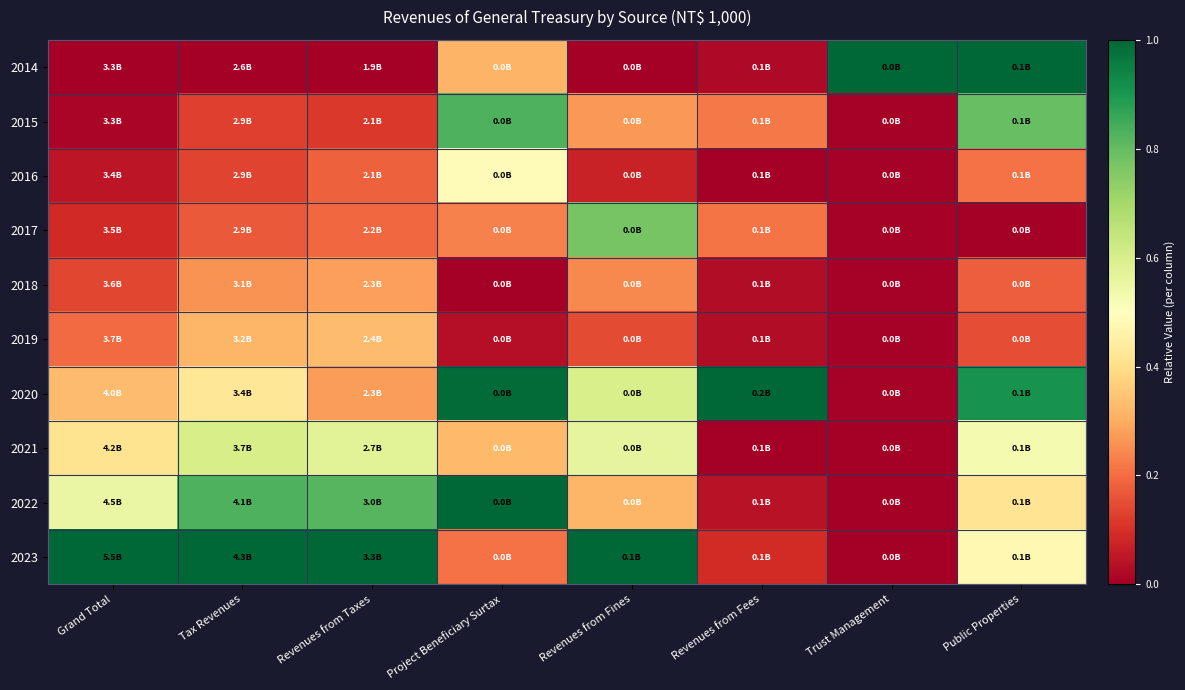

Count the number of categories in the chart.

8